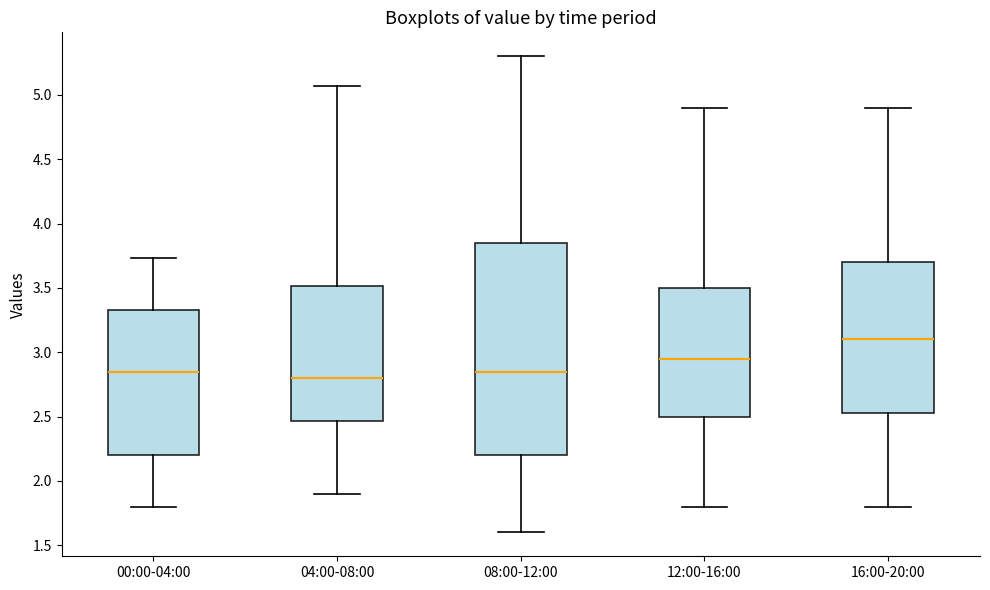

Comparing the boxes themselves (not the whiskers), which one is the tallest?

08:00-12:00